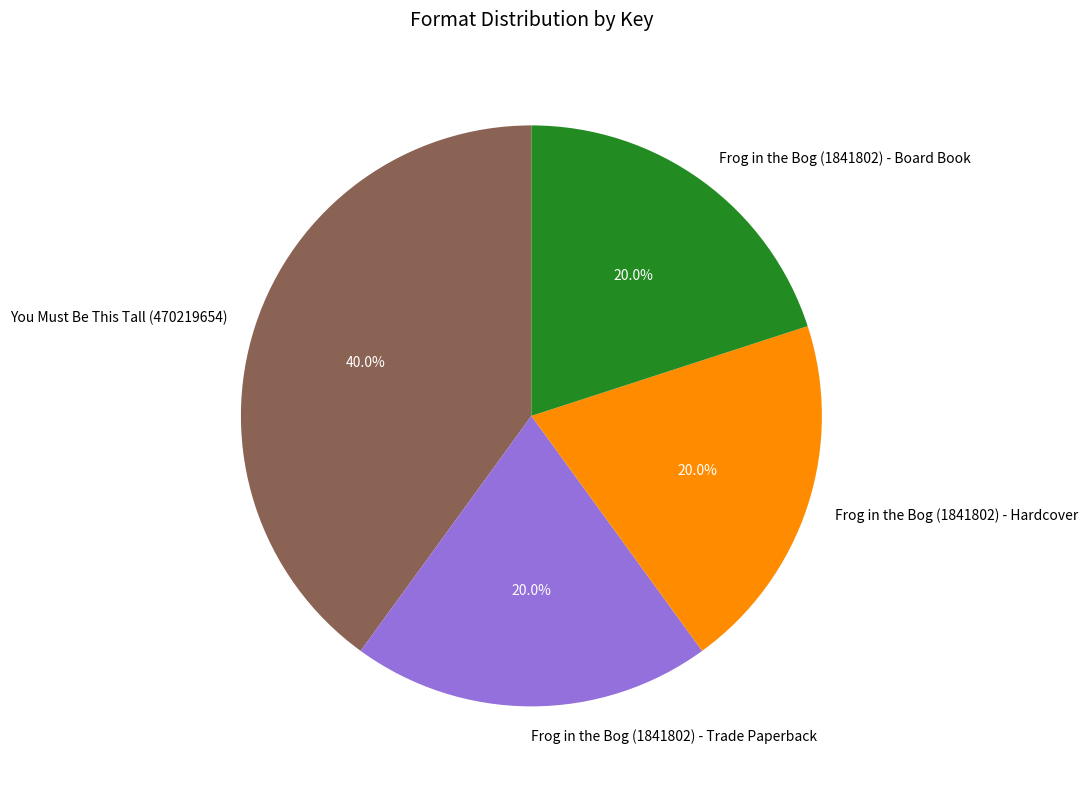

Does Frog in the Bog (1841802) - Hardcover represent more than half of the total?

No